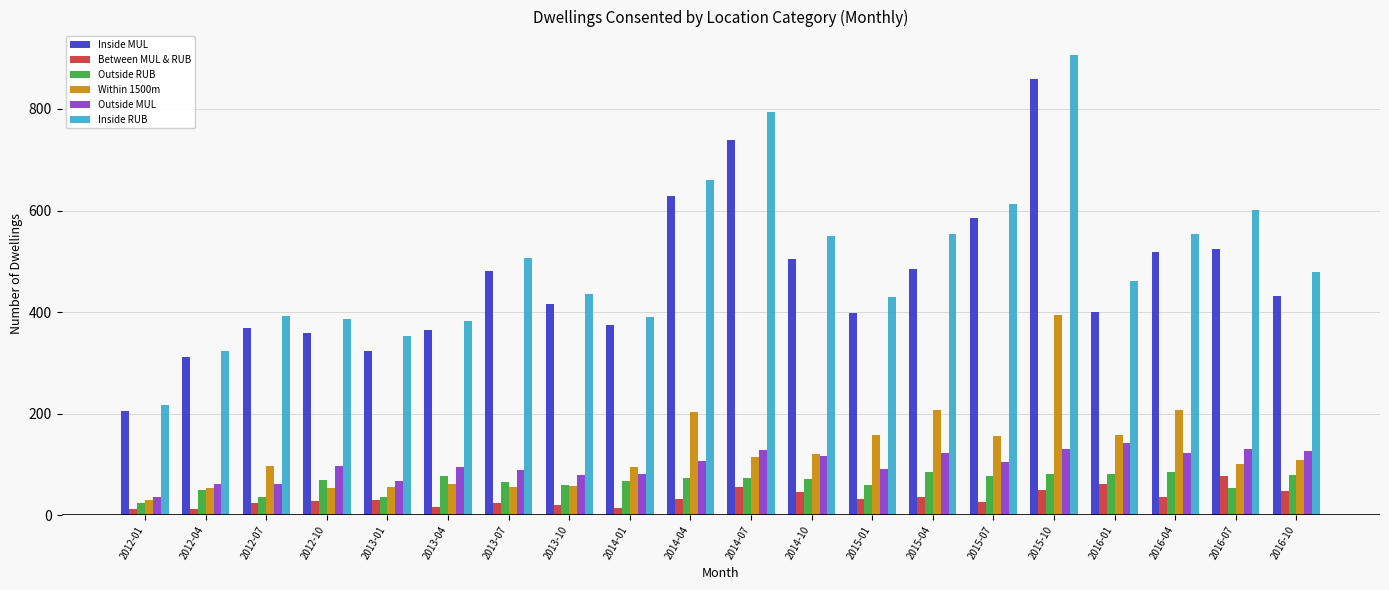

Is the value of Inside RUB at 2013-07 greater than the value of Outside RUB at 2015-10?

Yes